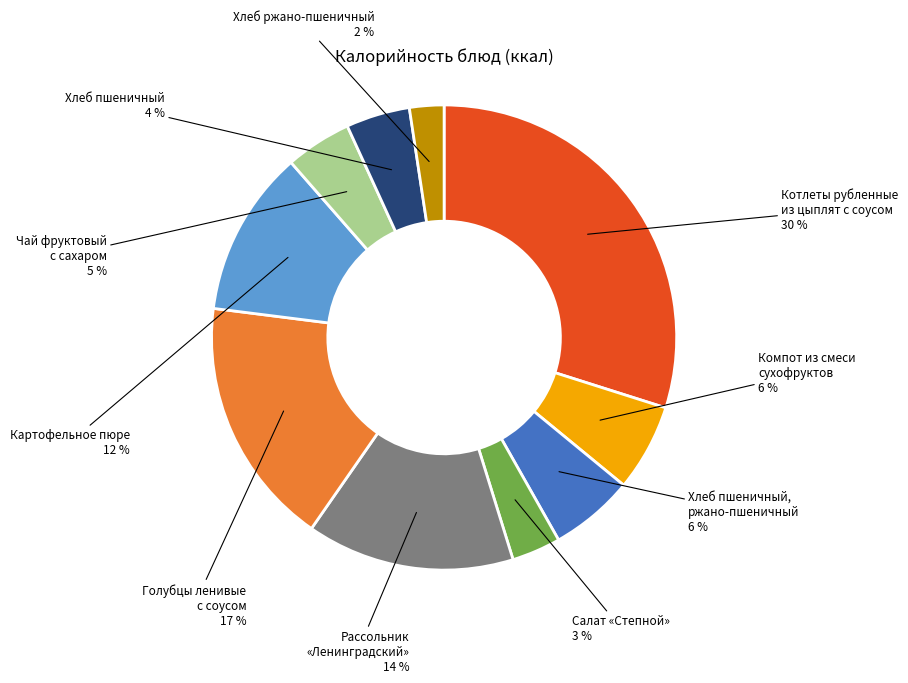

Does any single category account for the majority?

No